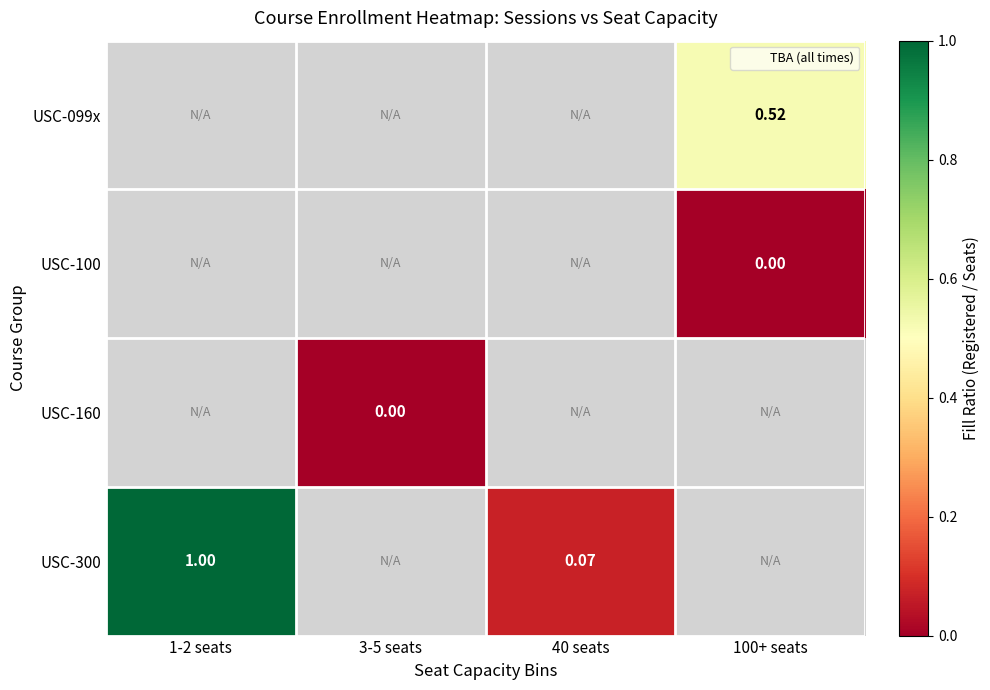

Is the value of USC-160 at 1-2 seats greater than the value of USC-300 at 40 seats?

No